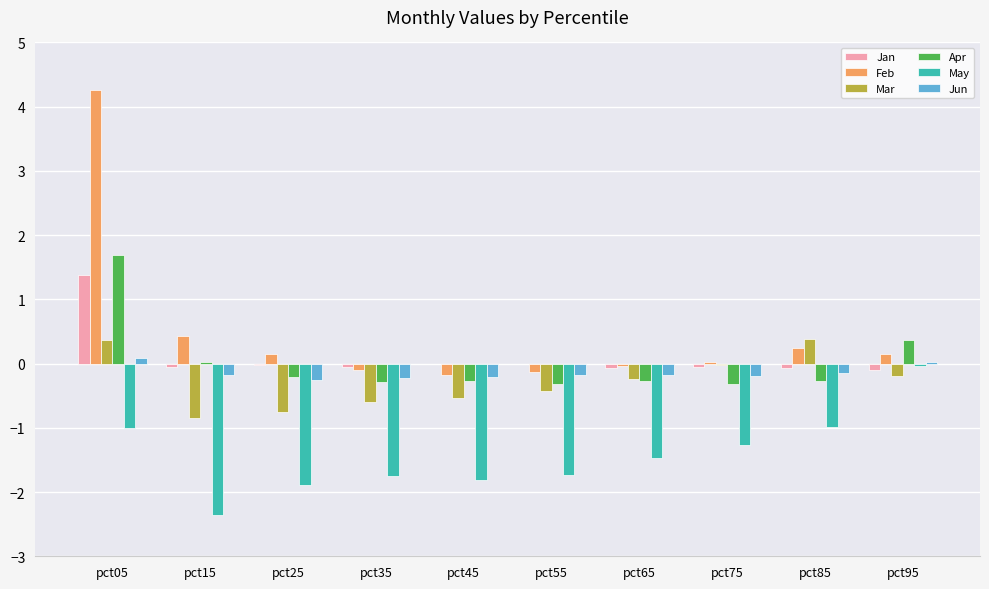

What are all the series names shown in the legend?

Jan, Feb, Mar, Apr, May, Jun